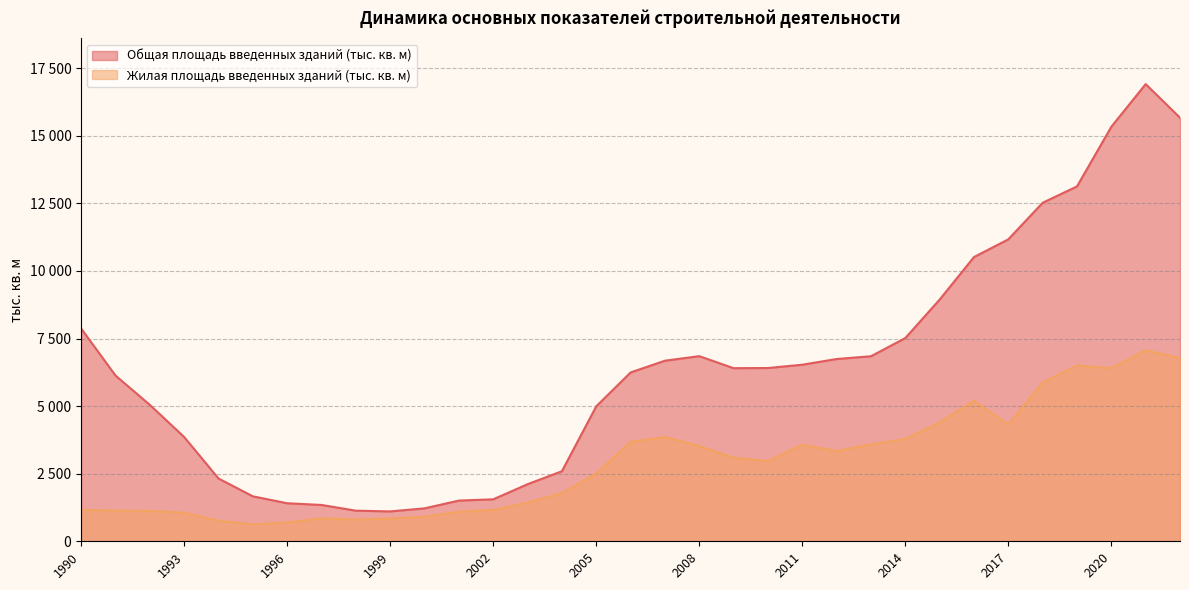

Which series has the largest total across all categories?

Общая площадь введенных зданий (тыс. кв. м)